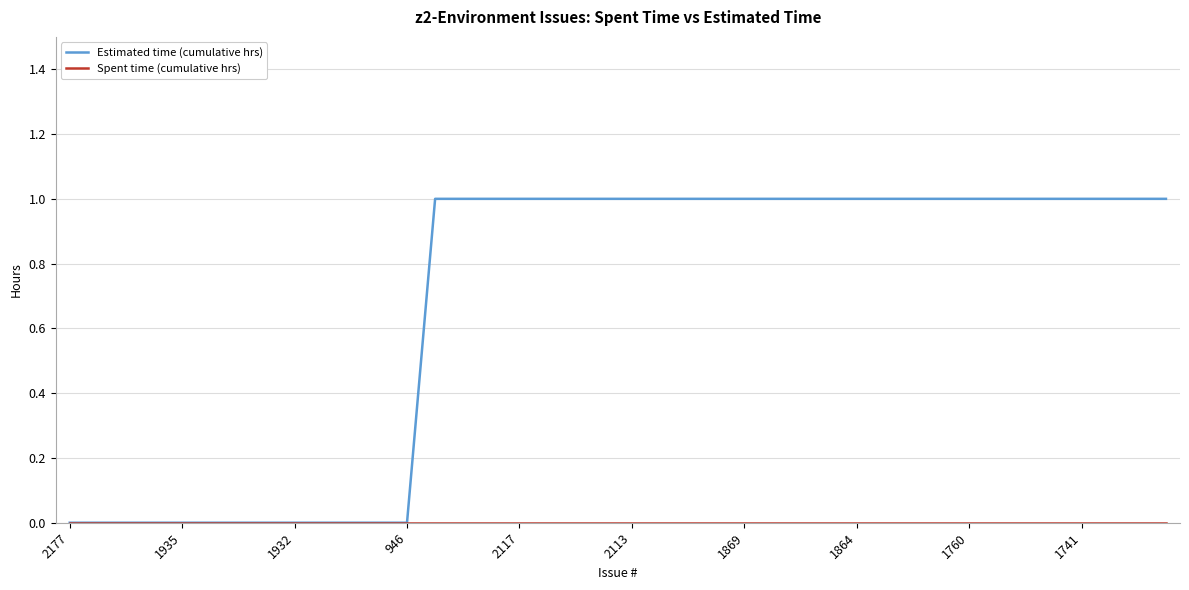

Which series has the widest spread of values?

Estimated time (cumulative hrs)